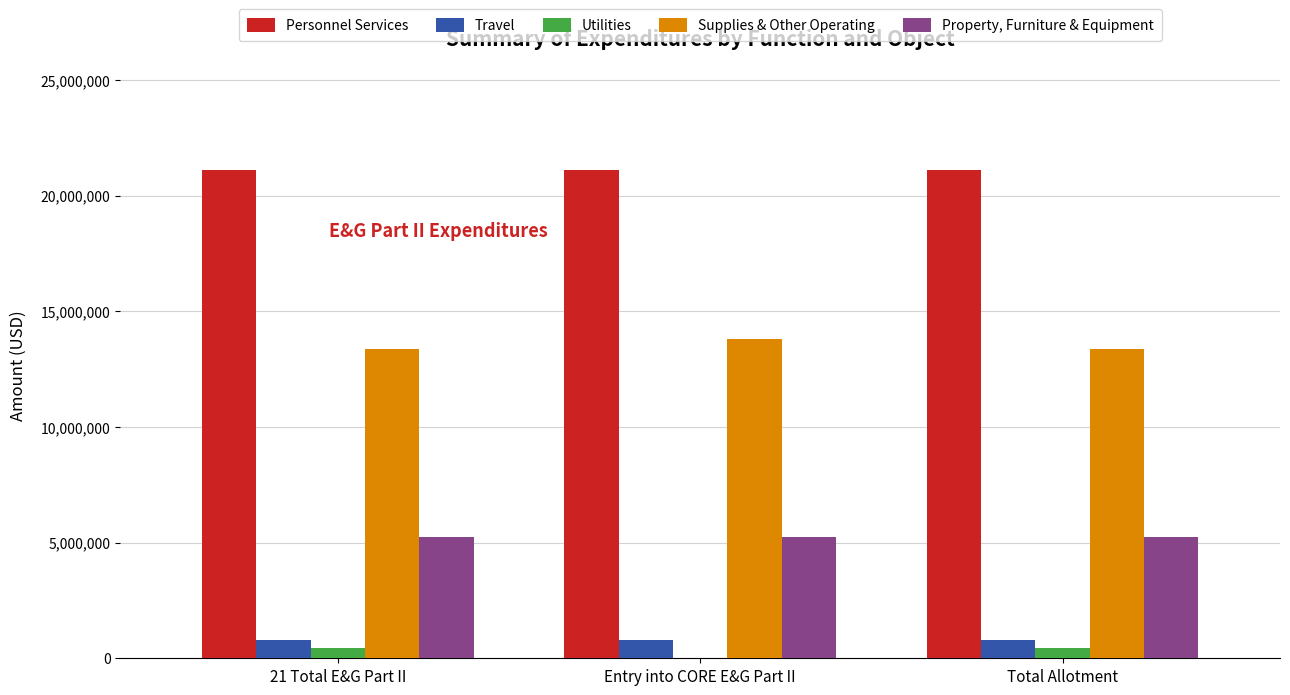

What value does the Personnel Services series have at Entry into CORE E&G Part II?

21088570